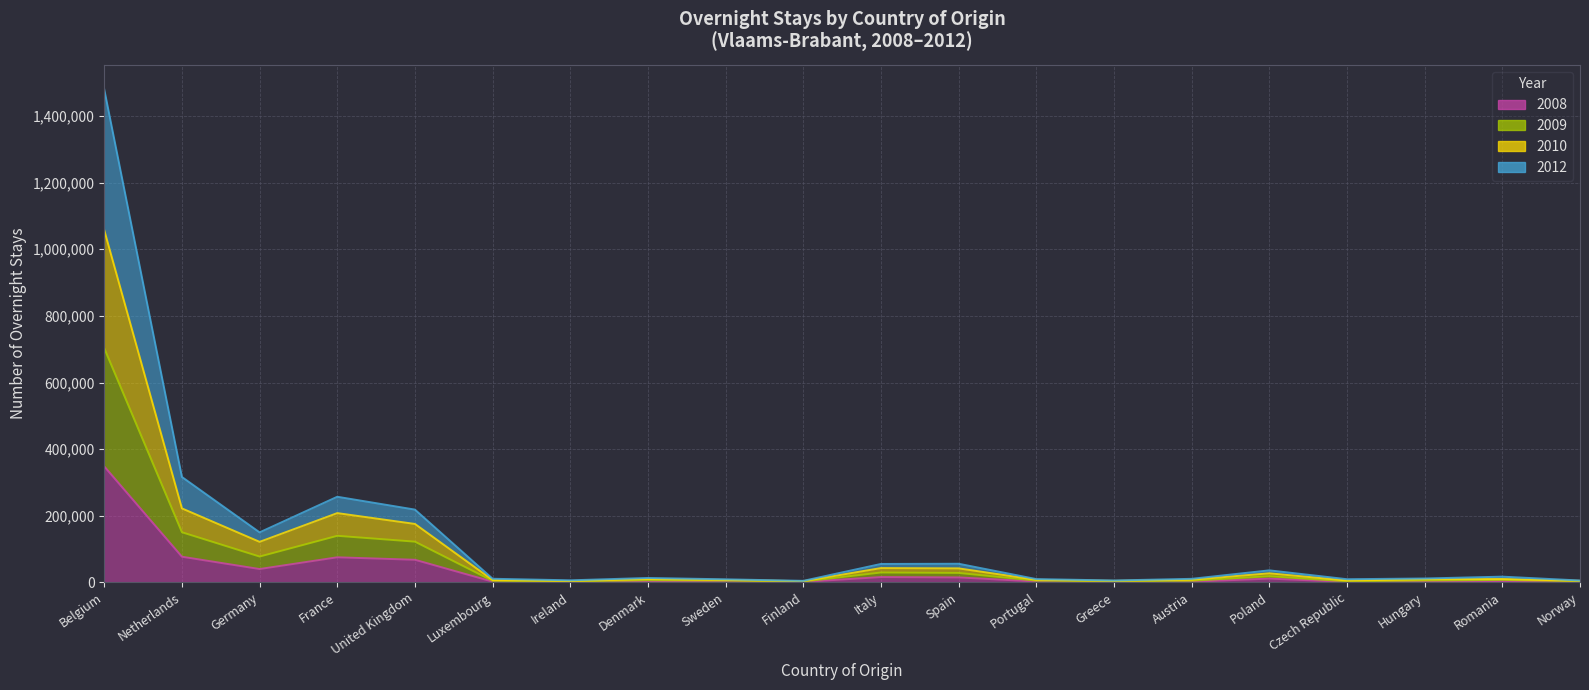

Rank the series at Denmark from highest to lowest value.

2009, 2010, 2012, 2008